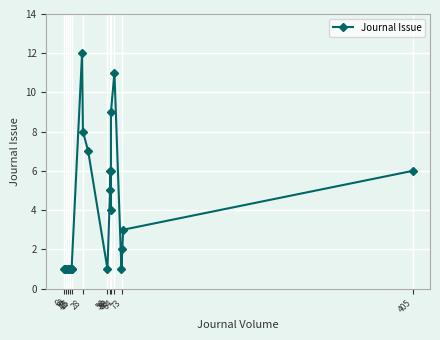

True or false: the data shows 7 at 59.

False